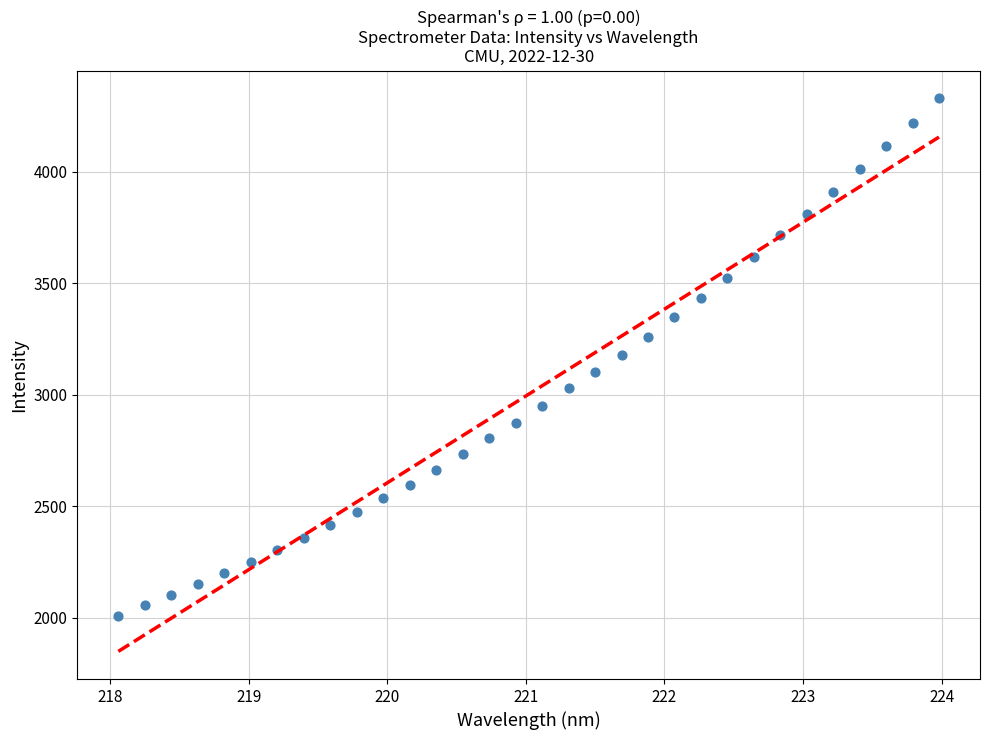

What is the range of Y values (max minus min)?

2319.8